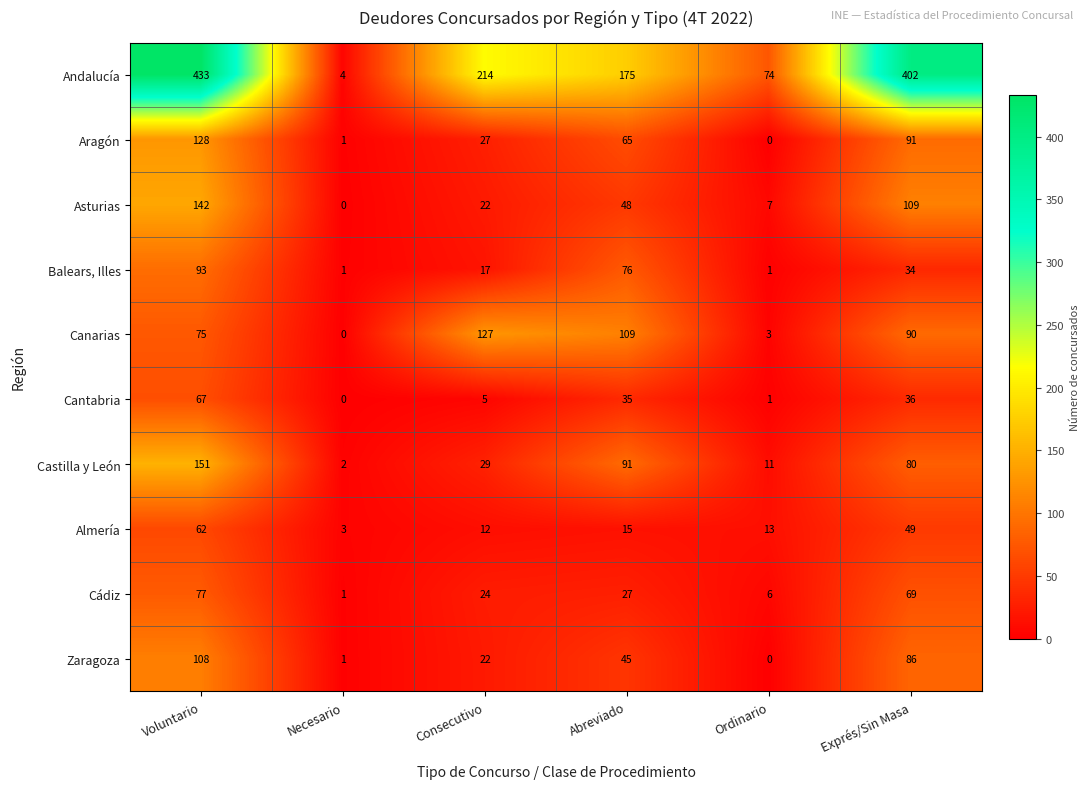

Count the number of categories in the chart.

6